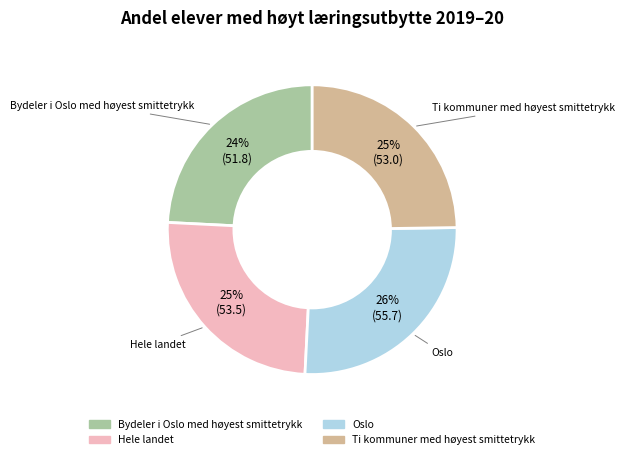

To the nearest percent, what percentage of the pie is Oslo?

26%